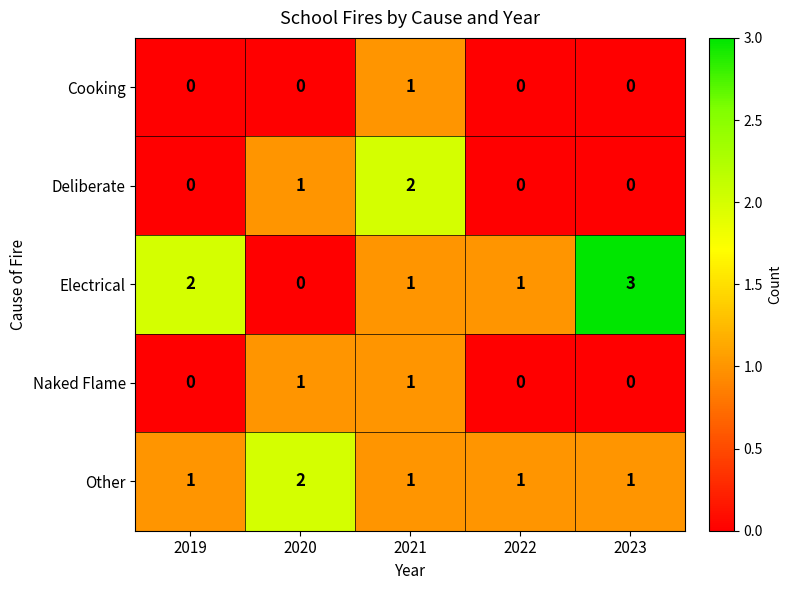

What is the sum of the Other values at 2020 and 2019?

3